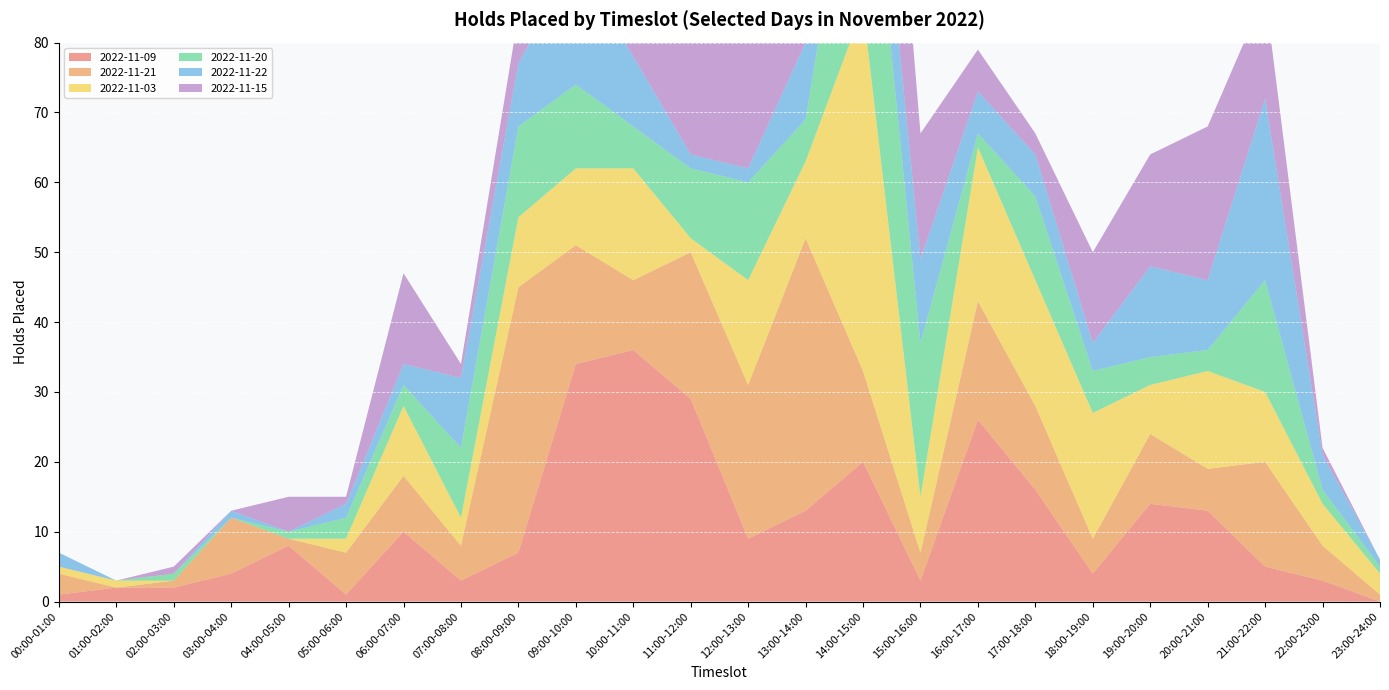

Reading left to right, transcribe all the data shown in this chart.

2022-11-09: 1	2	2	4	8	1	10	3	7	34	36	29	9	13	20	3	26	16	4	14	13	5	3	0
2022-11-21: 3	0	1	8	1	6	8	5	38	17	10	21	22	39	13	4	17	12	5	10	6	15	5	1
2022-11-03: 1	1	0	0	0	2	10	4	10	11	16	2	15	11	52	8	22	18	18	7	14	10	6	3
2022-11-20: 0	0	1	0	1	3	3	10	13	12	6	10	14	6	34	22	2	12	6	4	3	16	2	1
2022-11-22: 2	0	0	1	0	2	3	10	9	18	10	2	2	11	13	12	6	6	4	13	10	26	5	1
2022-11-15: 0	0	1	0	5	1	13	2	7	10	13	19	29	4	34	18	6	3	13	16	22	15	1	0